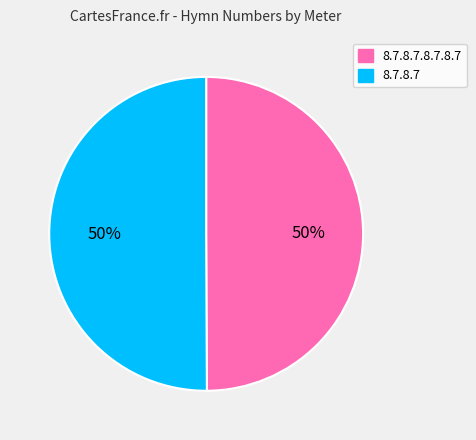

True or false: 8.7.8.7 accounts for 50% of the total.

True